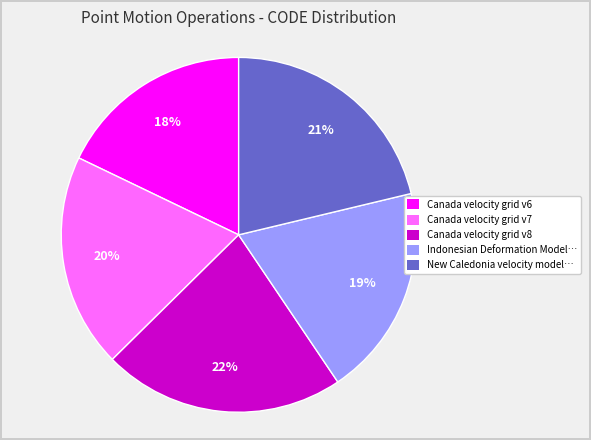

To the nearest percent, what is the difference between the largest and smallest slice percentages?

4%